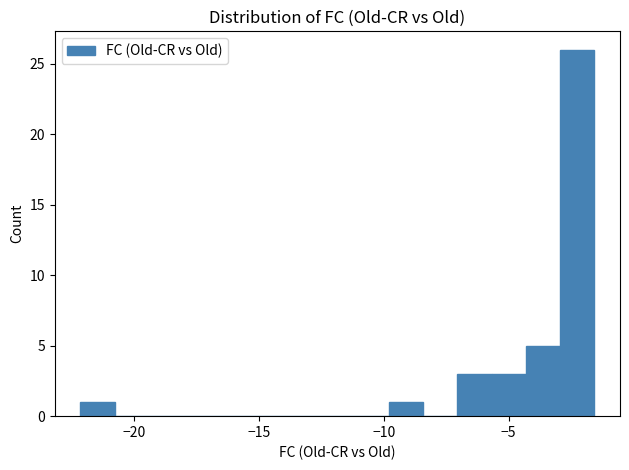

Around what value on the x-axis is the tallest bar? Give the approximate position of its centre, as read against the axis.

-2.5